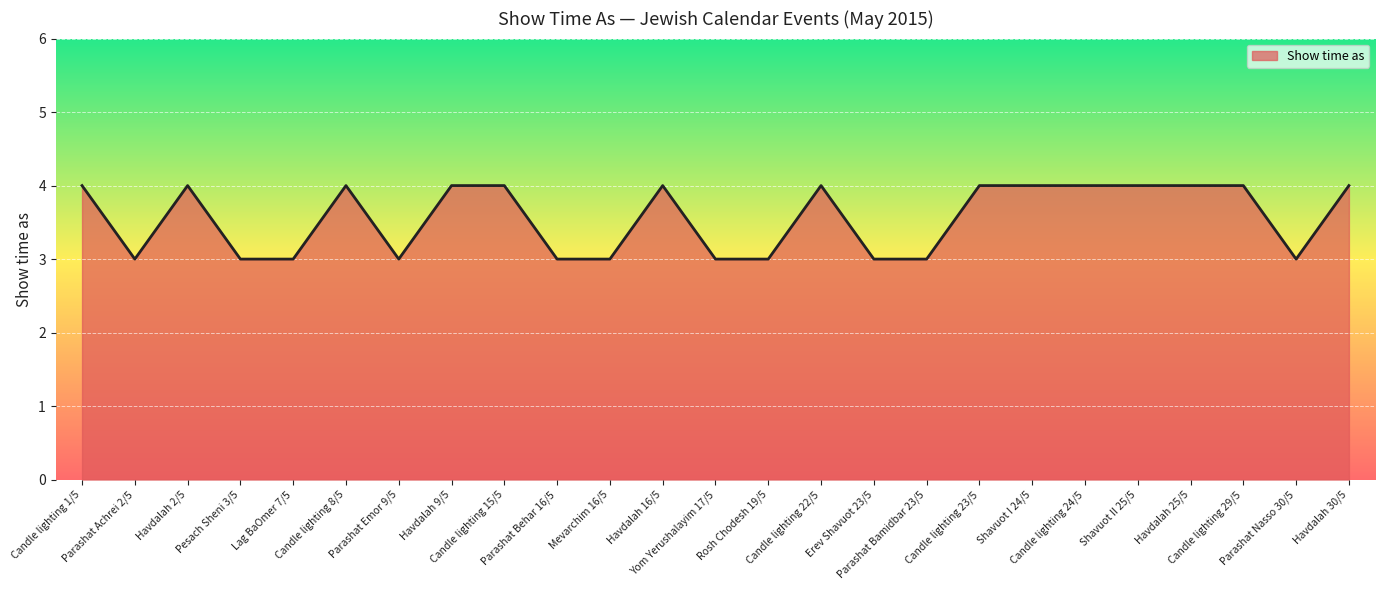

What is the smallest value displayed?

3